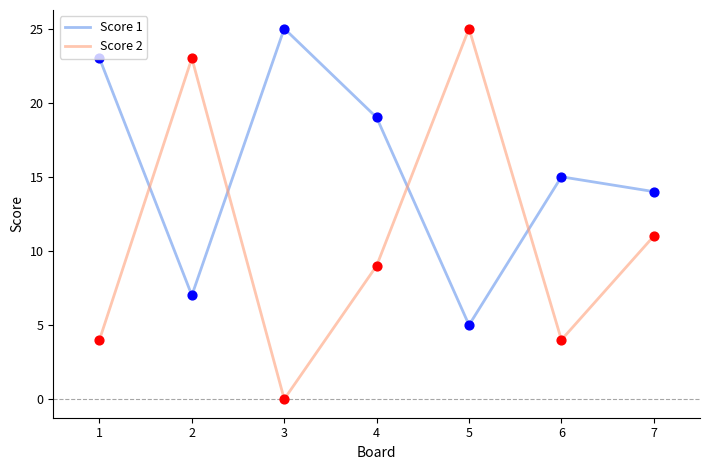

What are all the series names shown in the legend?

Score 1, Score 2